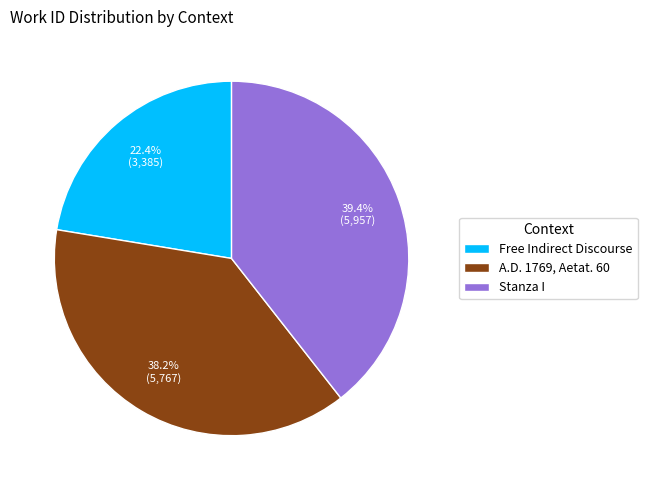

The A.D. 1769, Aetat. 60 slice represents 51% of the pie. True or false?

False